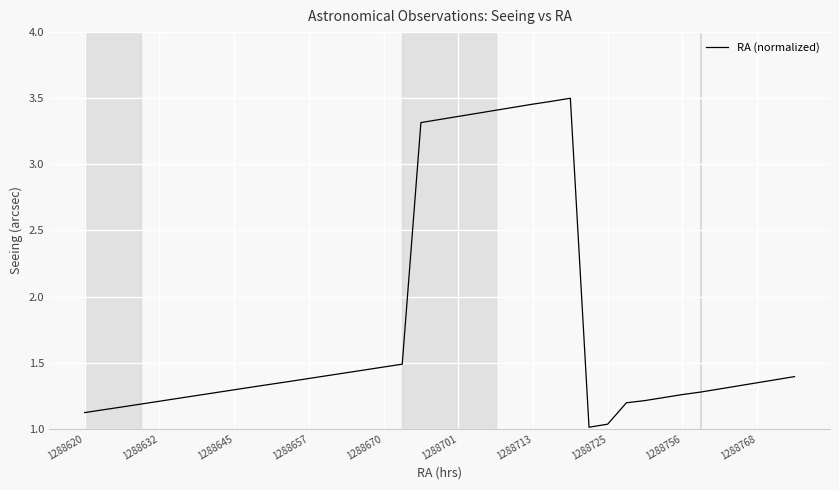

What is the difference between the maximum and minimum values?

2.5